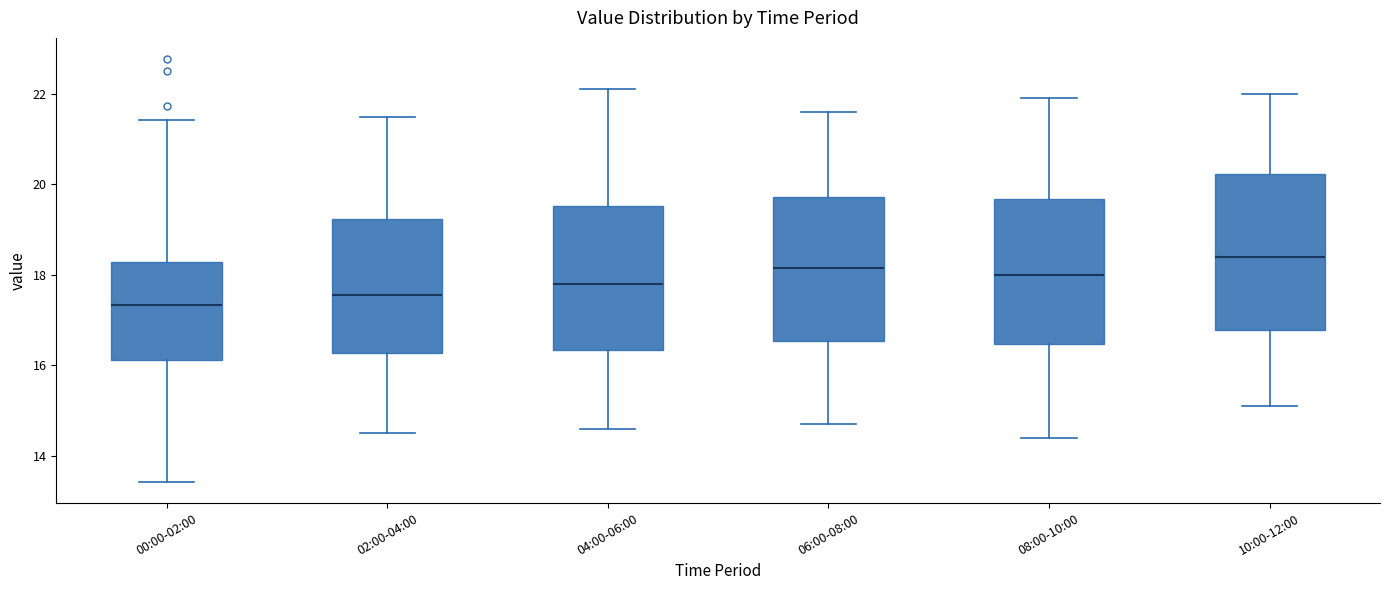

Reading left to right, read every box against the y-axis: the position of its median line, the range the box covers, and the ends of its whiskers. The values are not printed on the chart, so give them approximately, as read against the axis.

00:00-02:00: median 17.4, box 16.2 to 18.2, whiskers 13.4 to 21.4
02:00-04:00: median 17.6, box 16.2 to 19.2, whiskers 14.6 to 21.6
04:00-06:00: median 17.8, box 16.4 to 19.6, whiskers 14.6 to 22.2
06:00-08:00: median 18.2, box 16.6 to 19.8, whiskers 14.8 to 21.6
08:00-10:00: median 18.0, box 16.4 to 19.6, whiskers 14.4 to 22.0
10:00-12:00: median 18.4, box 16.8 to 20.2, whiskers 15.2 to 22.0